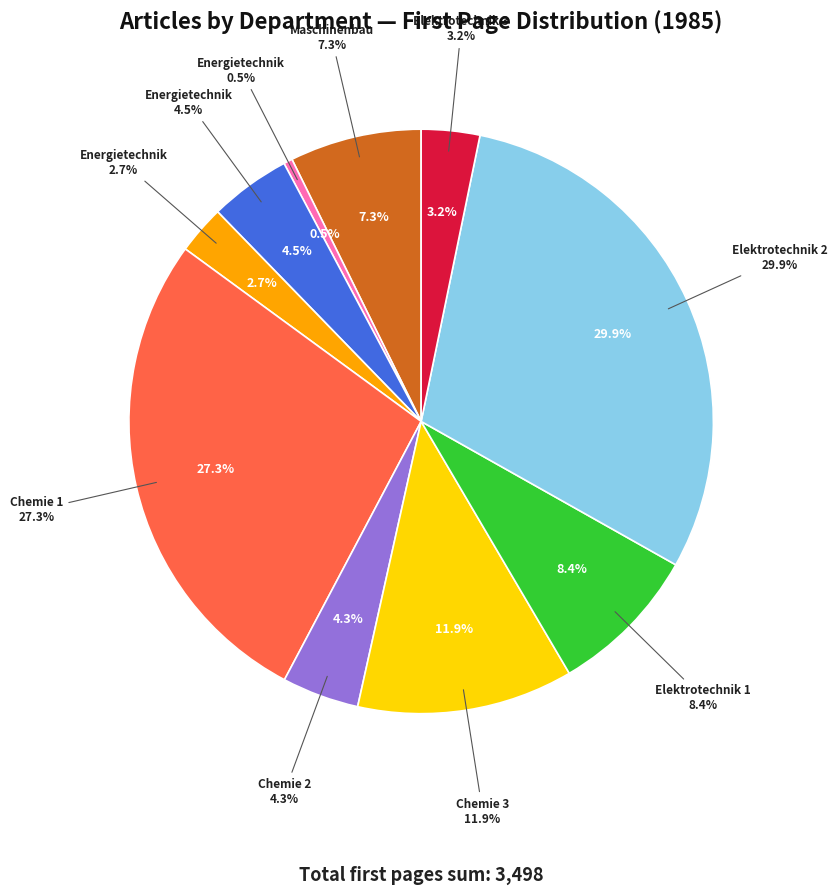

The Fachbereich Maschinenbau
und Mechatronik slice represents 1% of the pie. True or false?

False